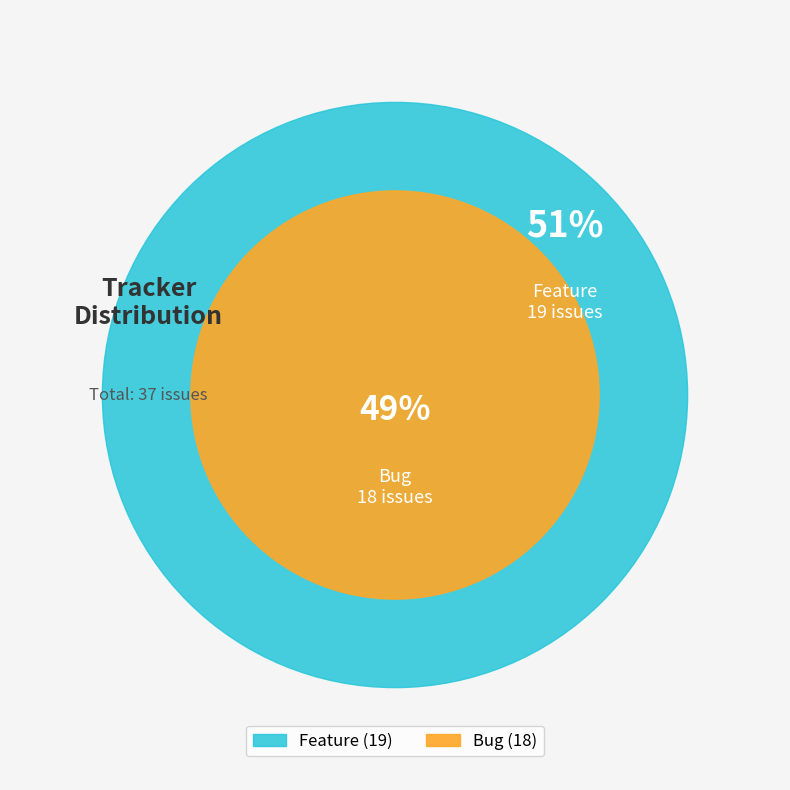

The Feature slice represents 42% of the pie. True or false?

False